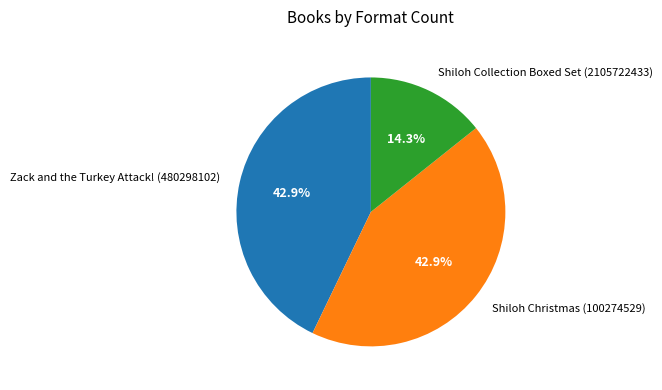

Is it true that Shiloh Christmas (100274529) is 43% of the pie?

True